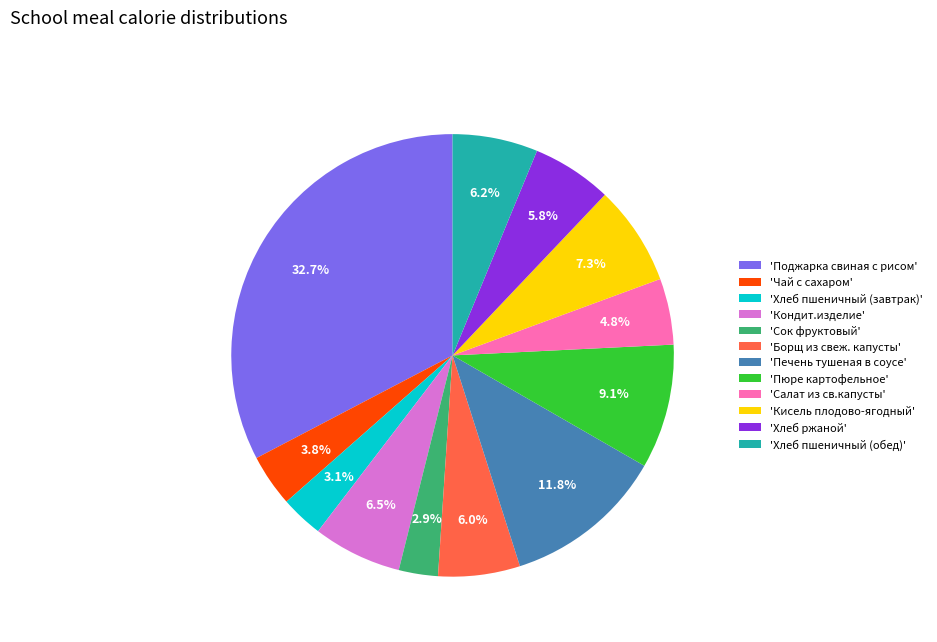

Does any single category account for the majority?

No